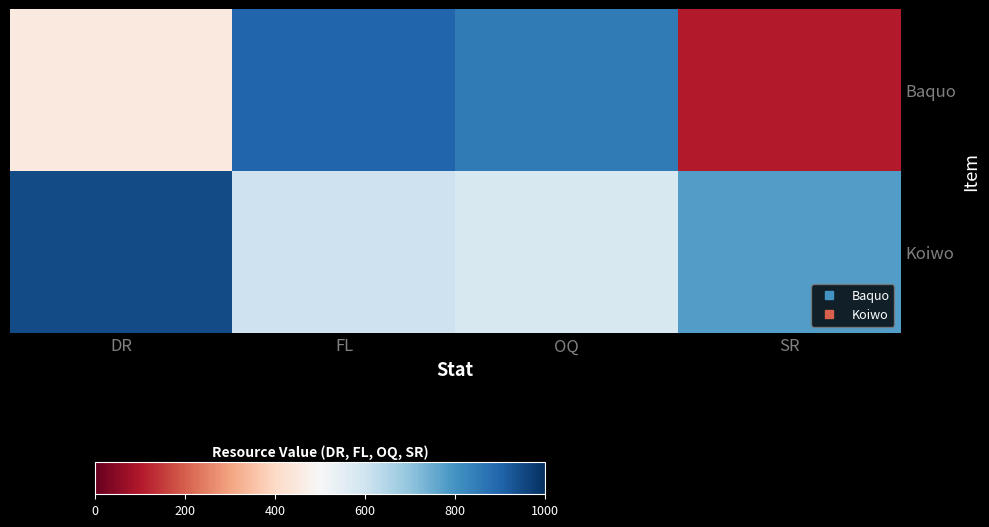

How many categories are shown in the chart?

4